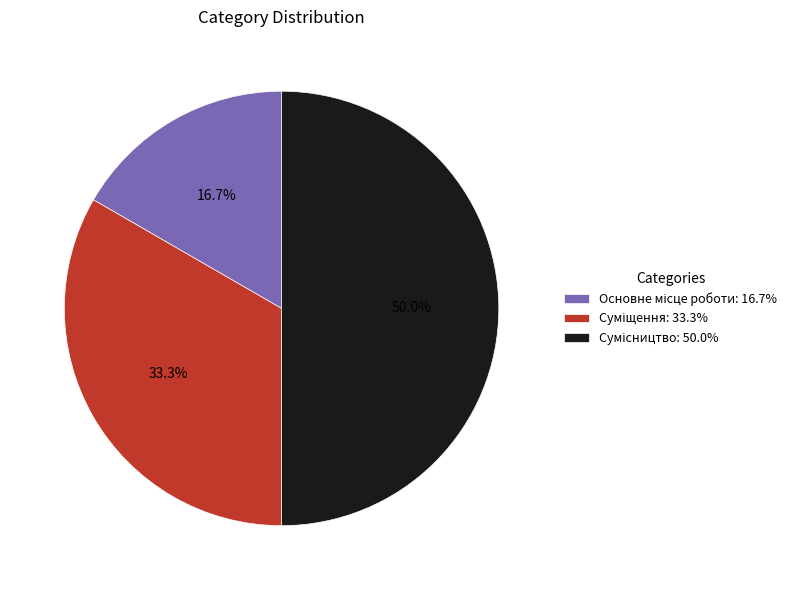

How many segments does this pie chart have?

3